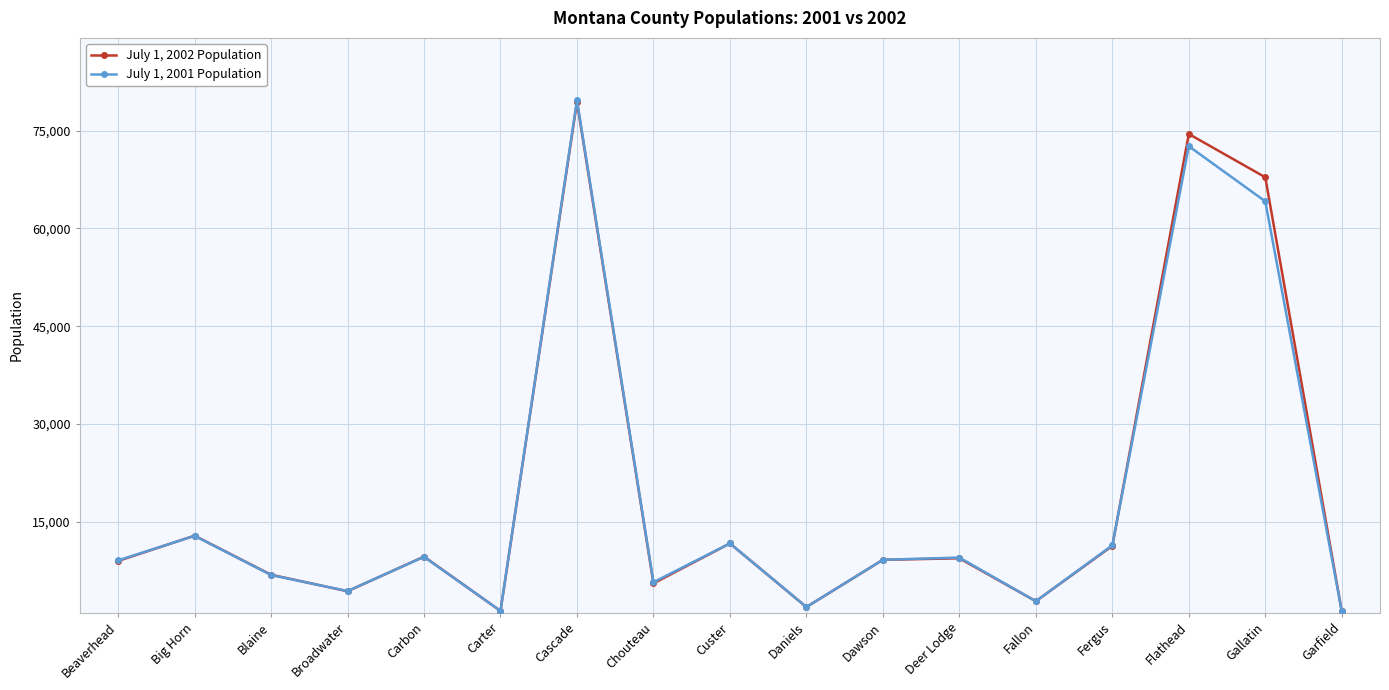

True or false: July 1, 2001 Population has a value of 9644 at Carbon.

True